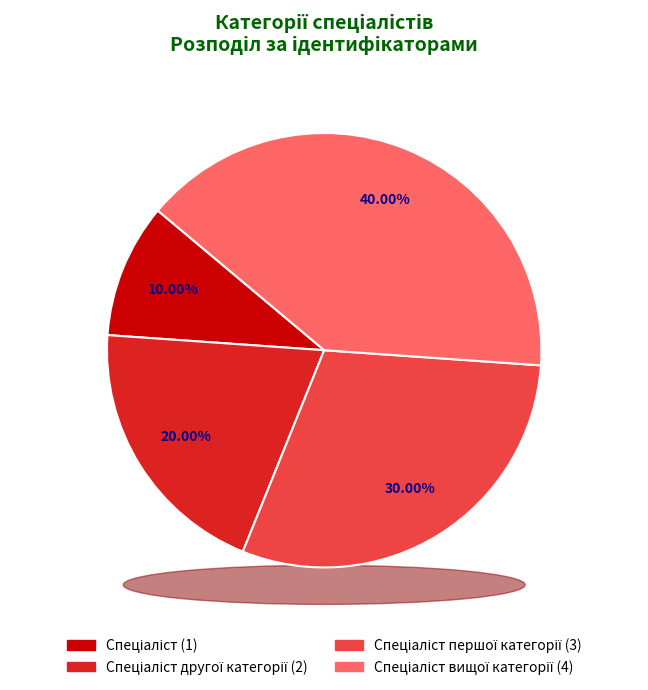

Approximately how many times larger is the value at Спеціаліст першої категорії compared to Спеціаліст вищої категорії?

0.8